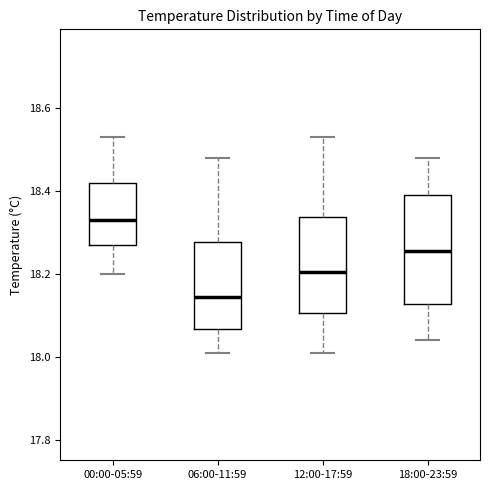

Which box is the tallest, from its lower edge to its upper edge?

18:00-23:59